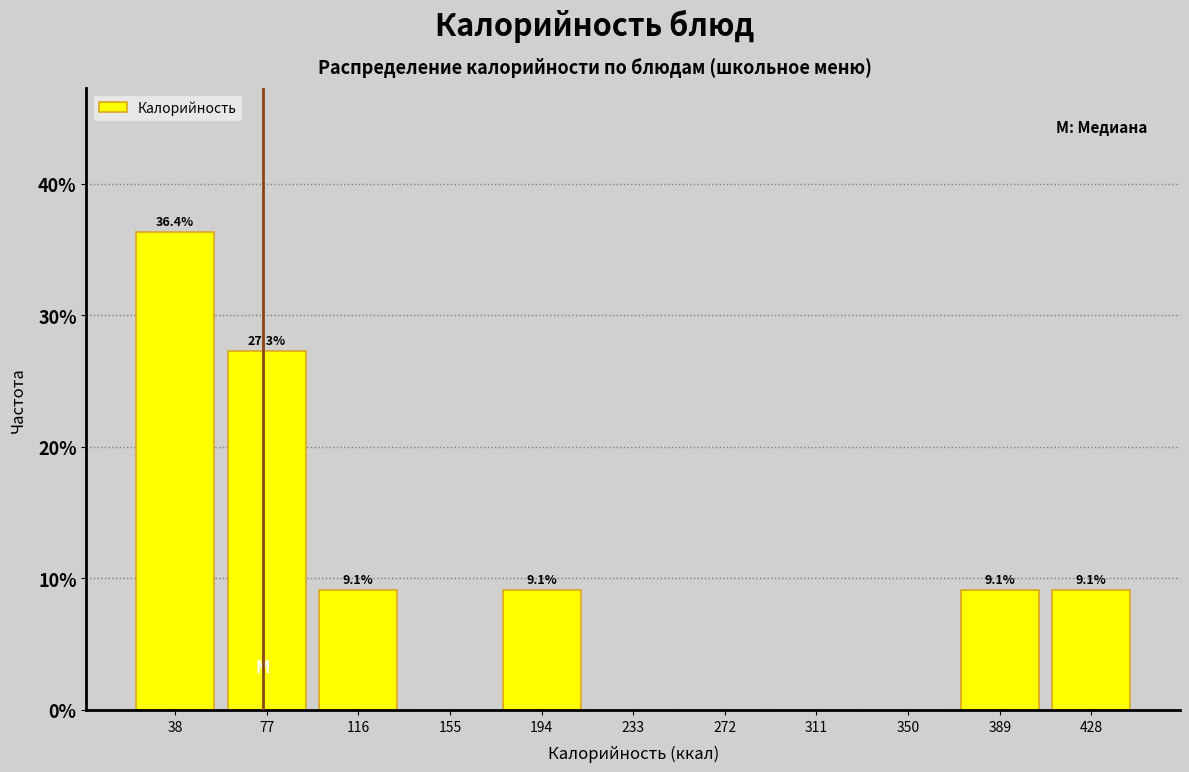

Over which range of the x-axis is the bar tallest?

20 to 60